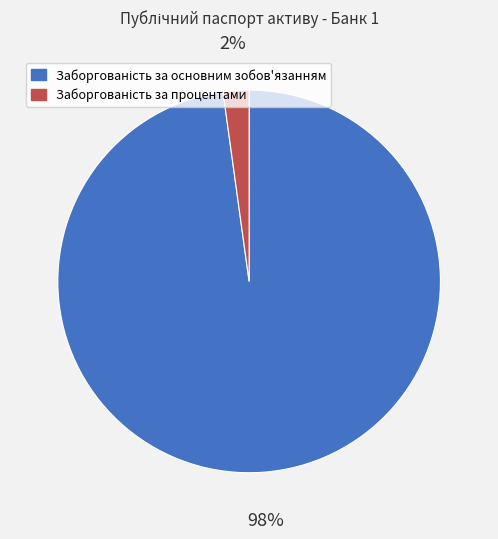

To the nearest percent, what is the difference between the largest and smallest slice percentages?

96%